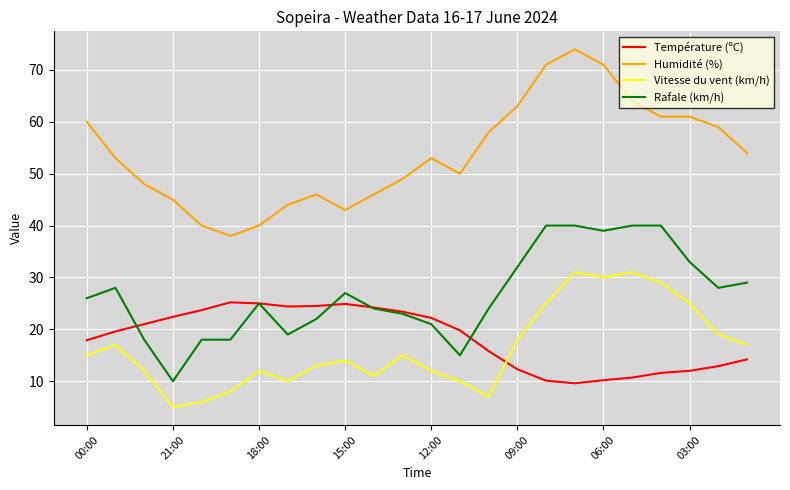

True or false: Humidité (%) and Vitesse du vent (km/h) intersect in this chart.

False